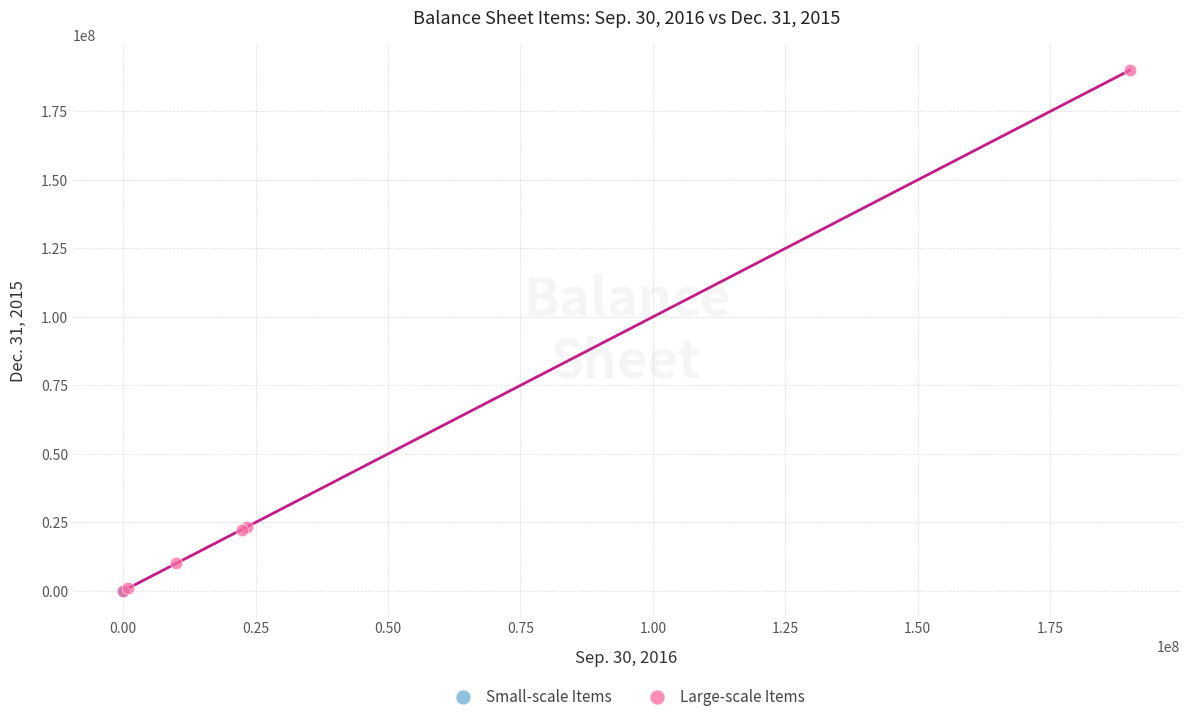

Which series has the widest spread of Y values?

Large-scale Items